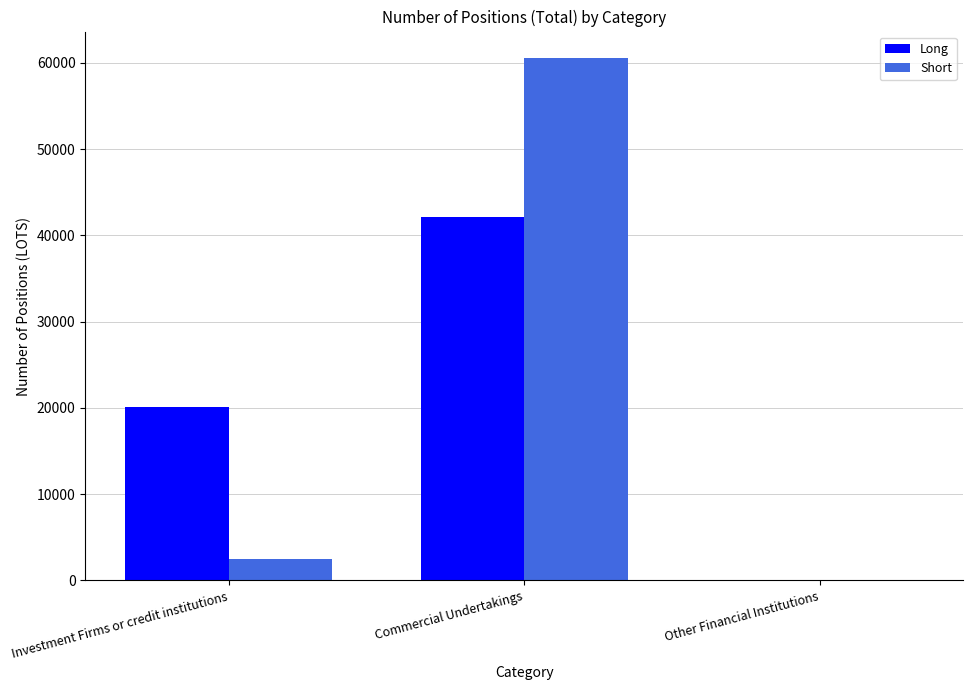

Between Commercial Undertakings and Other Financial Institutions, which series saw the biggest shift?

Short